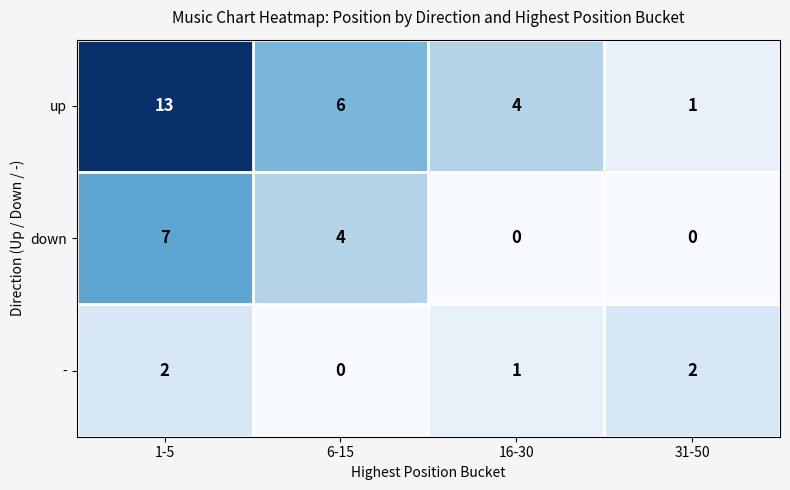

What is the sum of the up values at 6-15 and 31-50?

7